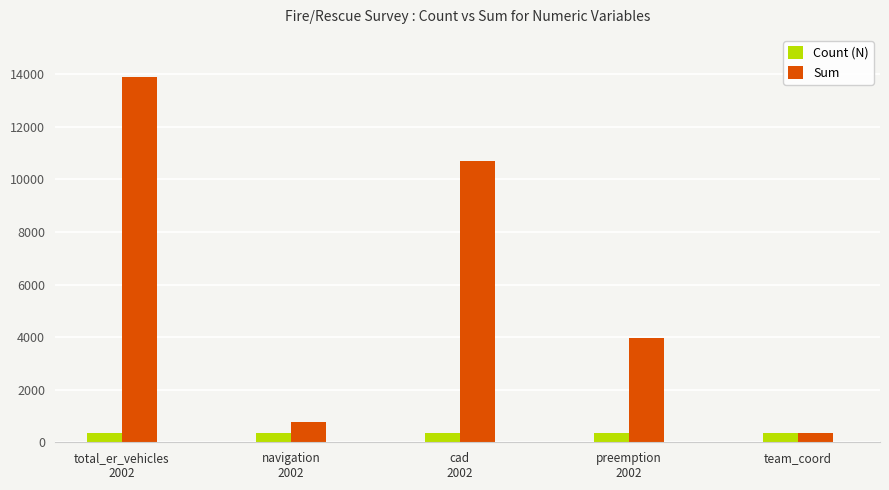

Count the number of categories in the chart.

5